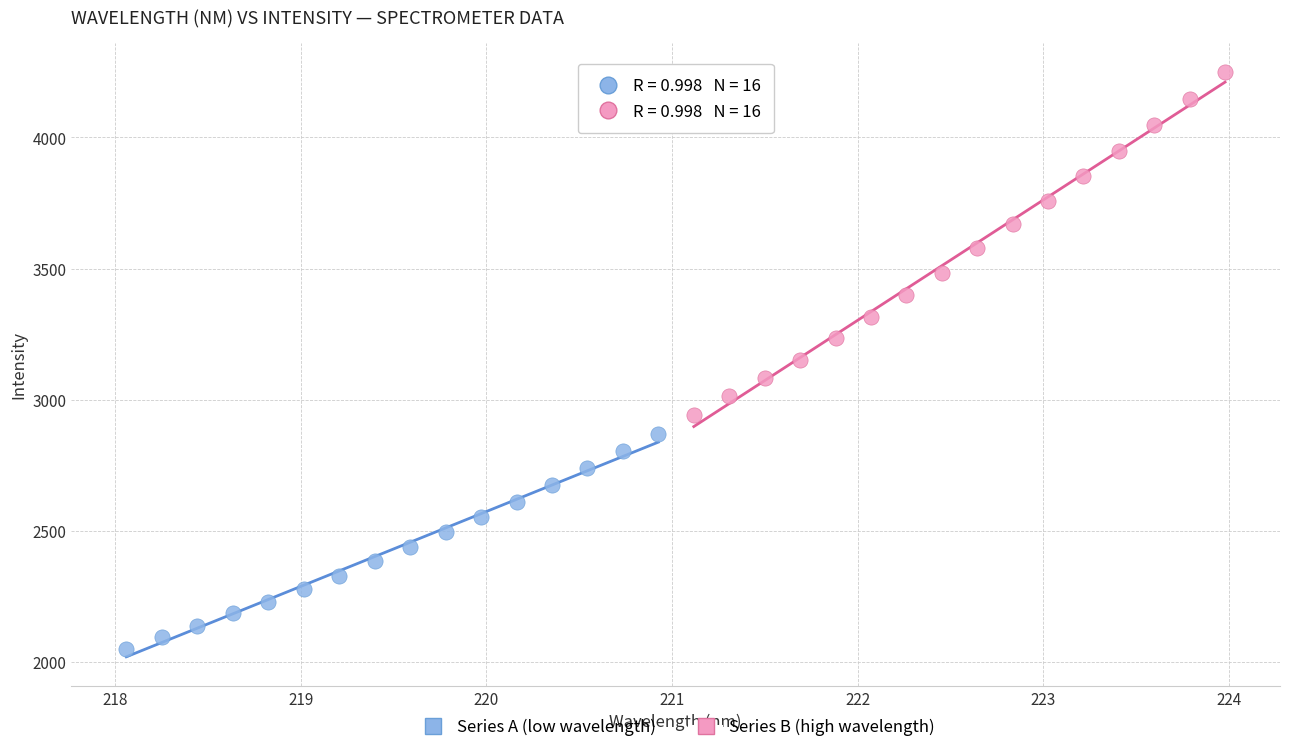

Which series contains the lowest Y value?

Series A (low wavelength)